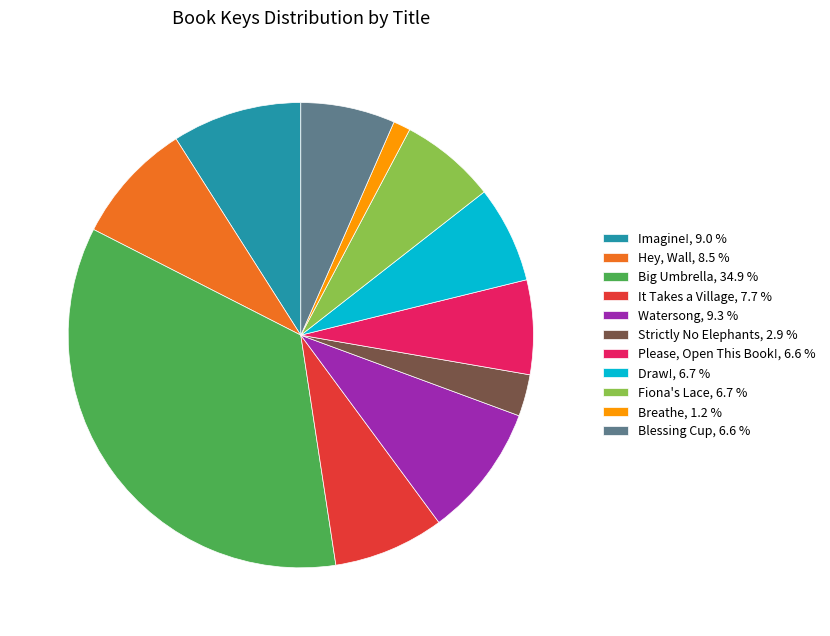

Which slice is the largest?

Big Umbrella